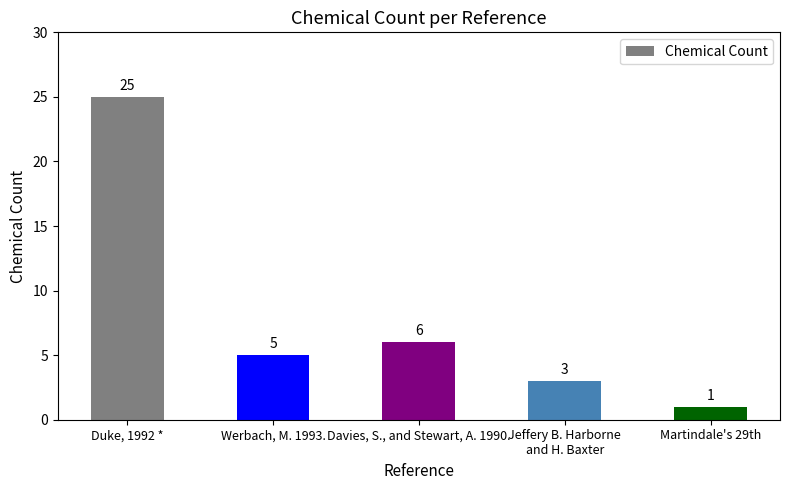

Are the bars horizontal?

No